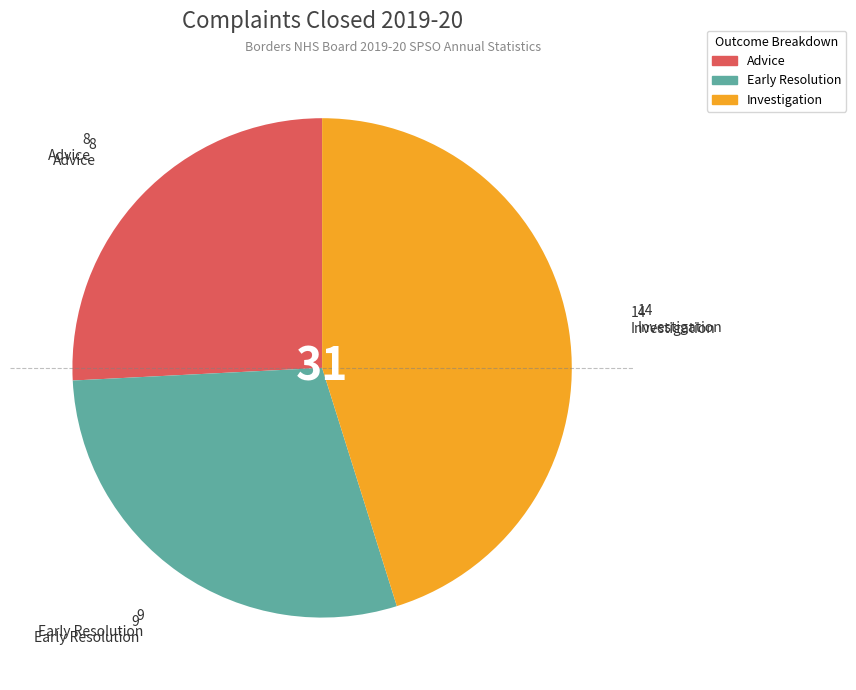

What is the ratio of the value at Advice to the value at Early Resolution?

0.9